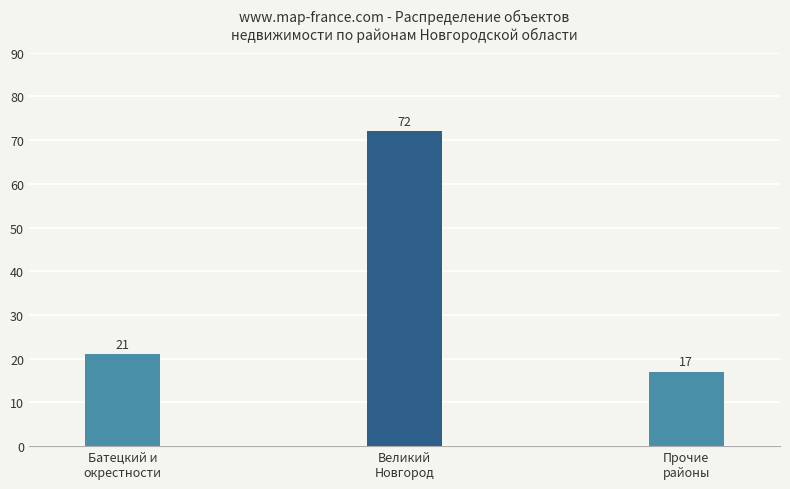

Reading left to right, extract all data points from this chart.

Батецкий и
окрестности=21	Великий
Новгород=72	Прочие
районы=17